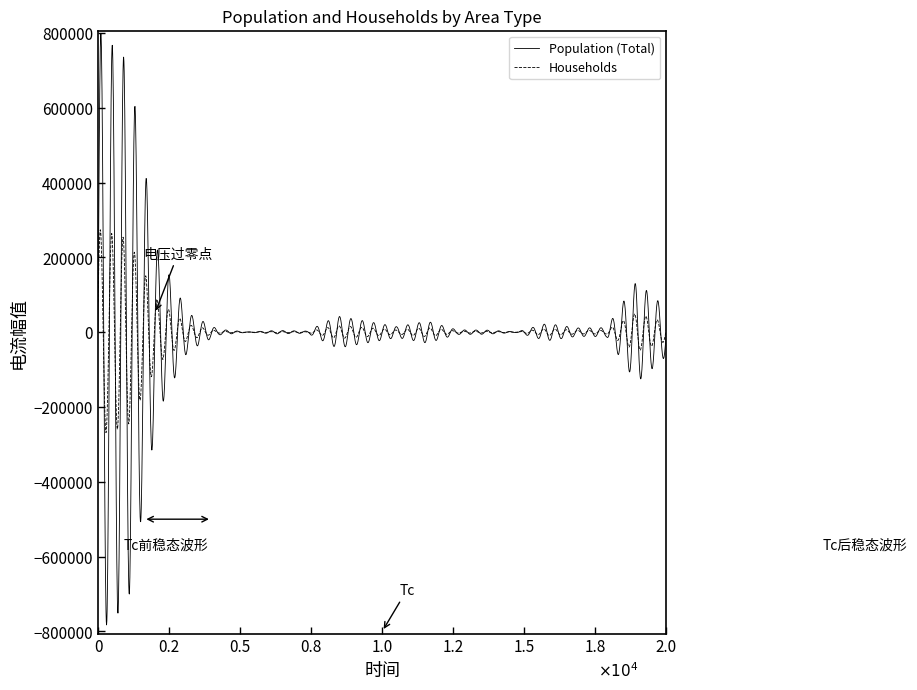

Rank the series by their maximum value, from highest to lowest.

Population (Total), Households